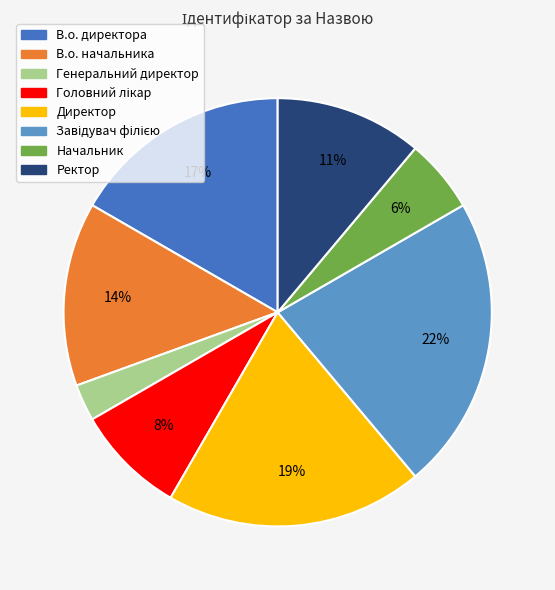

Which slice is the smallest?

Генеральний директор